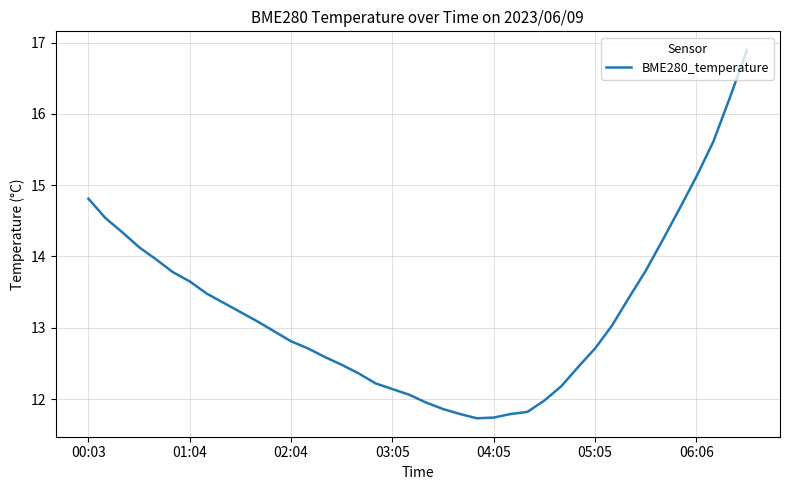

True or false: the data has more than 2 interior local peaks.

False